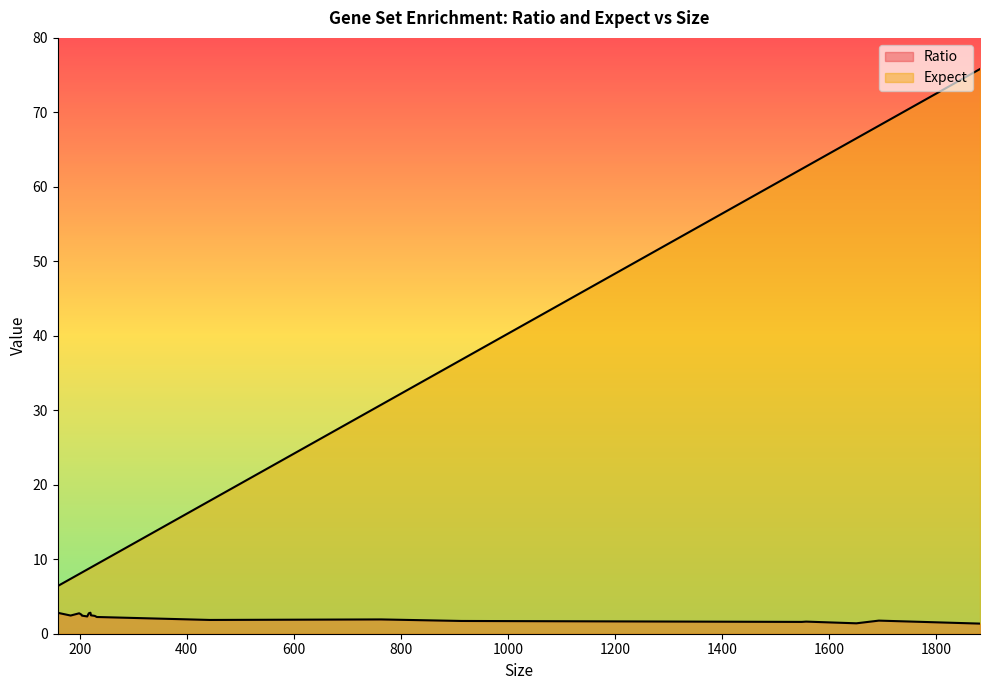

What is the difference between the maximum and minimum values in the Ratio series?

1.5